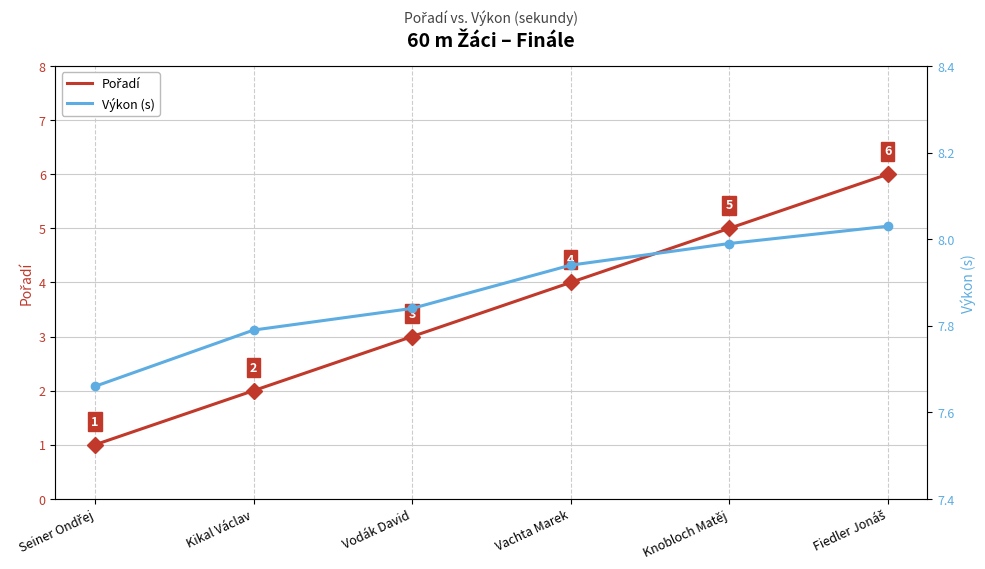

What is the minimum value shown in the chart?

1.0